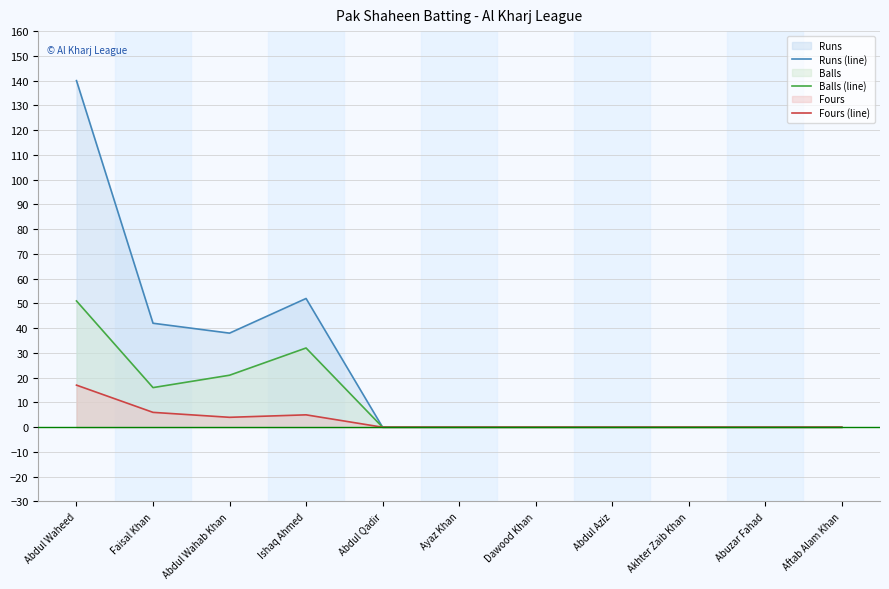

Is it true that Fours (line) equals -6 at Akhter Zaib Khan?

False